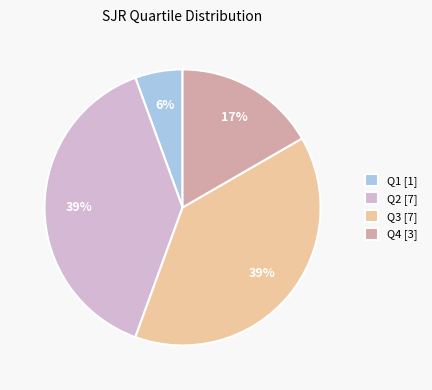

To the nearest percent, what portion does Q4 represent?

17%